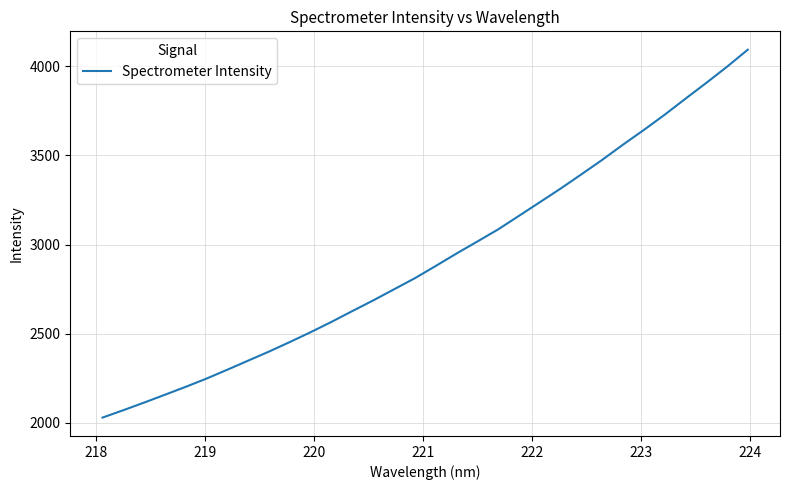

True or false: there are more than 1 points higher than both neighbors.

False